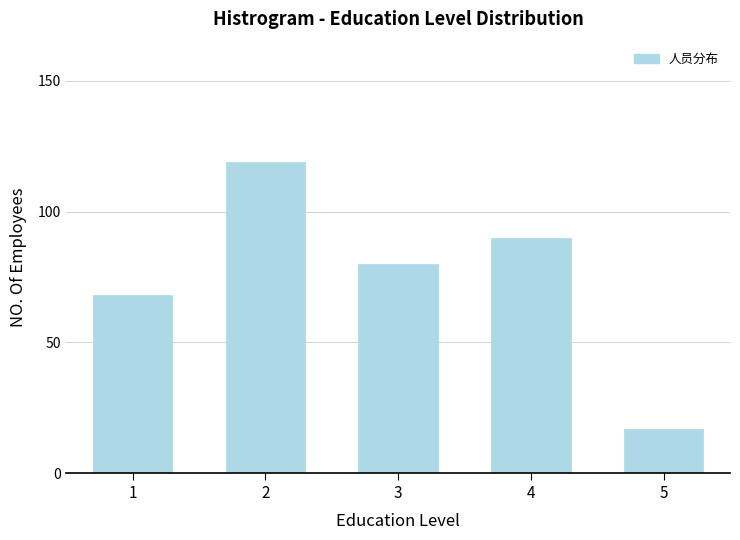

Reading left to right, transcribe all the data shown in this chart.

1=68	2=119	3=80	4=90	5=17